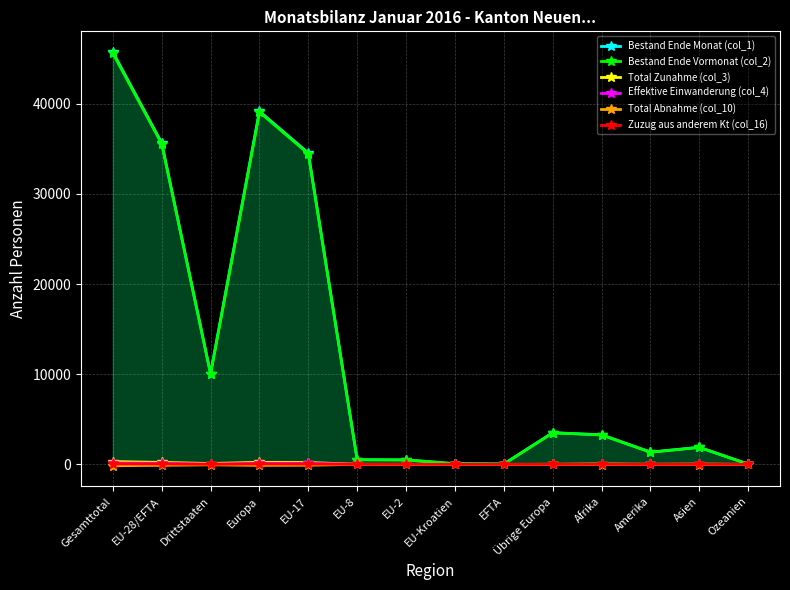

True or false: Bestand Ende Vormonat (col_2) and Bestand Ende Monat (col_1) cross at least once.

True